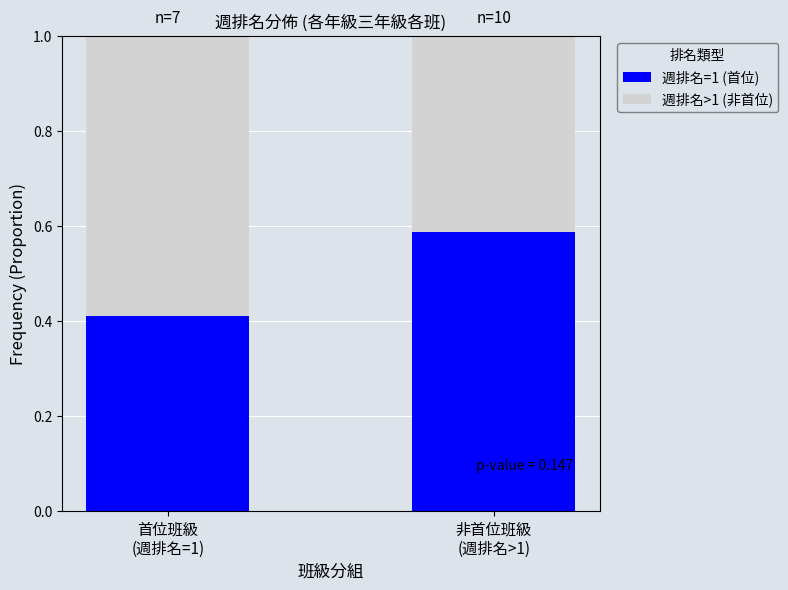

What is the sum of all 週排名=1 (首位) values?

1.0